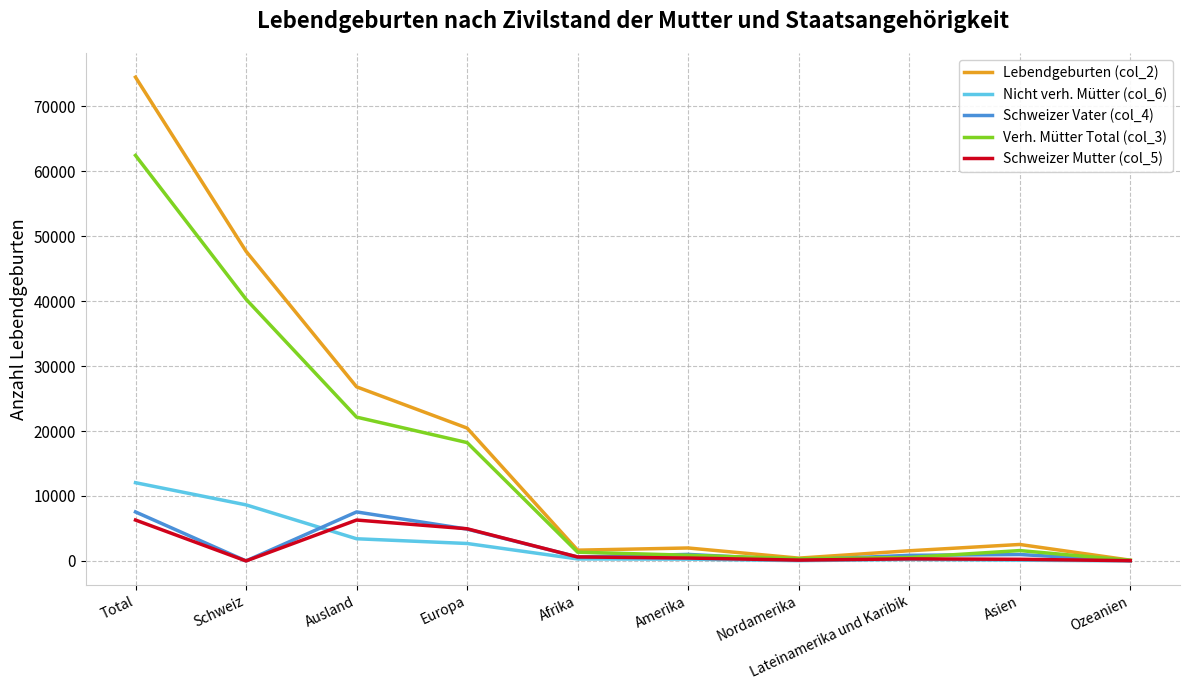

What is the sum of all Verh. Mütter Total (col_3) values?

147899